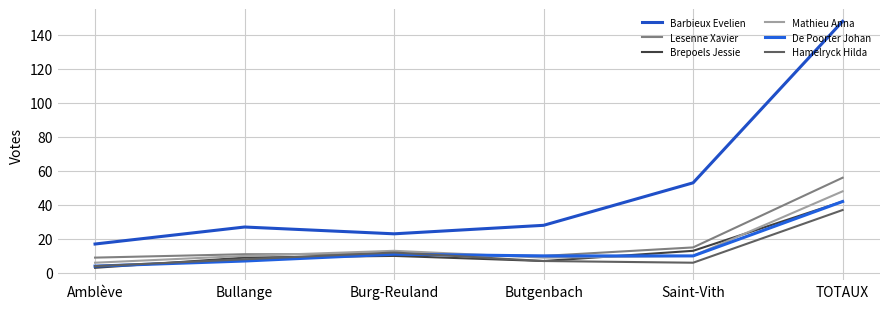

True or false: Barbieux Evelien and Lesenne Xavier cross at least once.

False